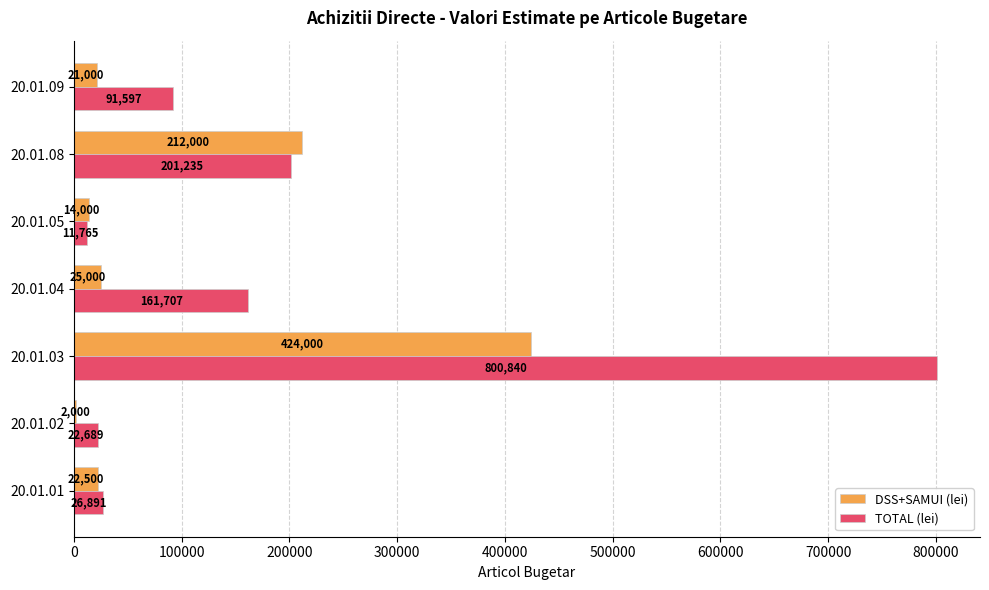

How many series are shown in this chart?

2